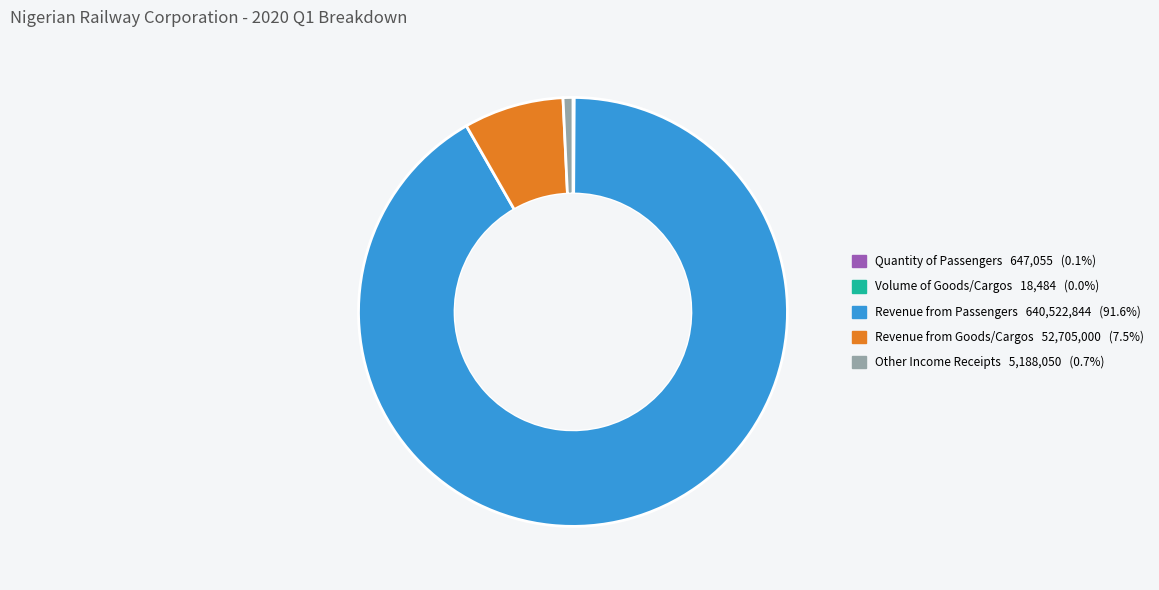

Between Other Income Receipts and Revenue from Passengers, which is larger?

Revenue from Passengers